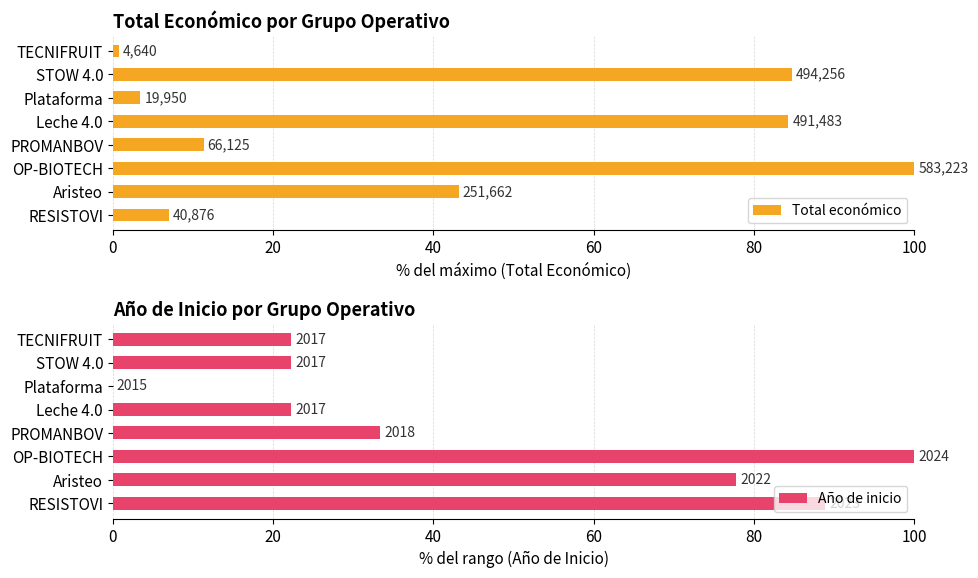

What is the maximum value shown in the chart?

100.0